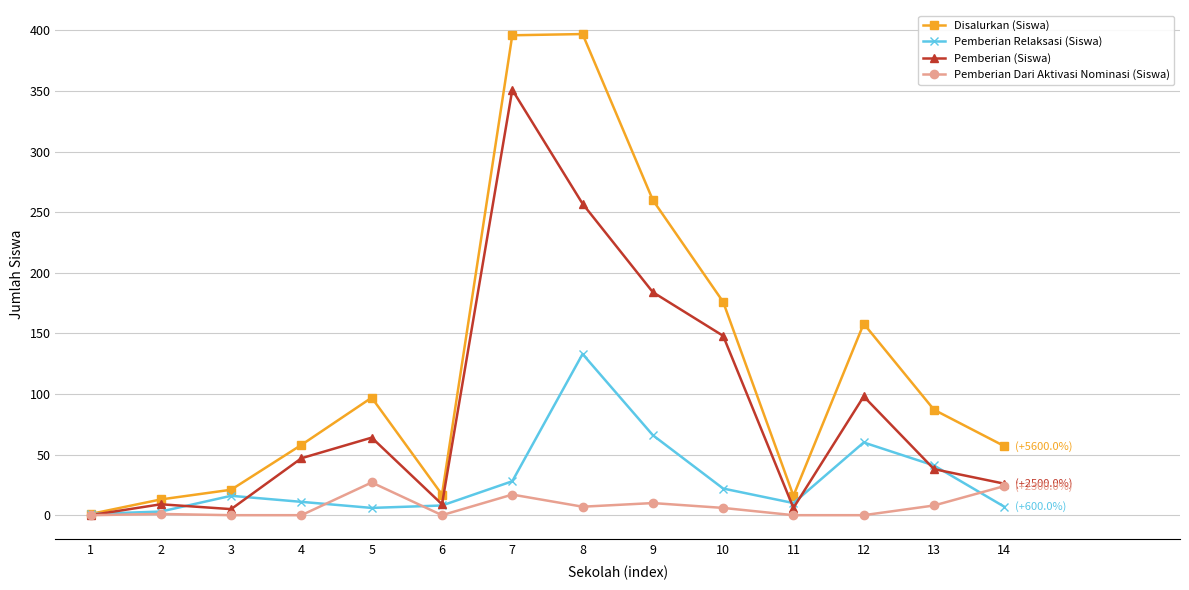

Is it true that Disalurkan (Siswa) equals 16 at 11?

True